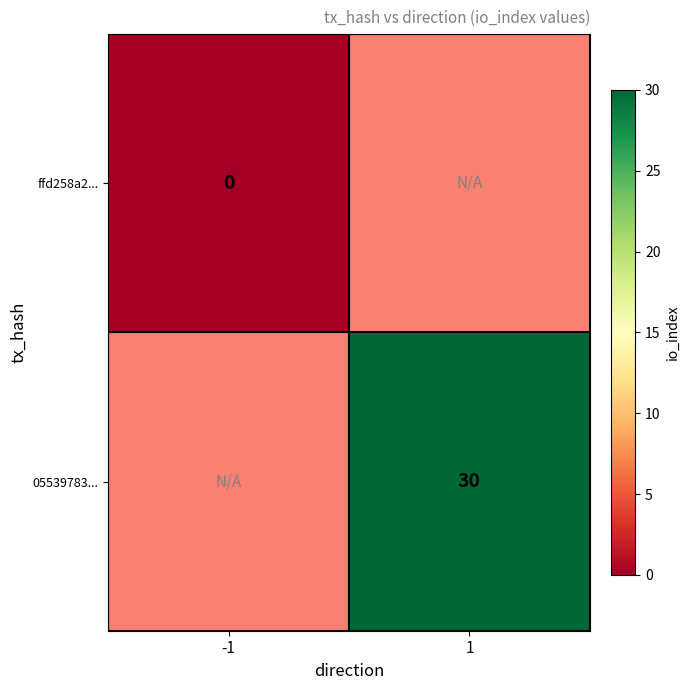

True or false: 05539783... has a value of 6.1 at 1.

False